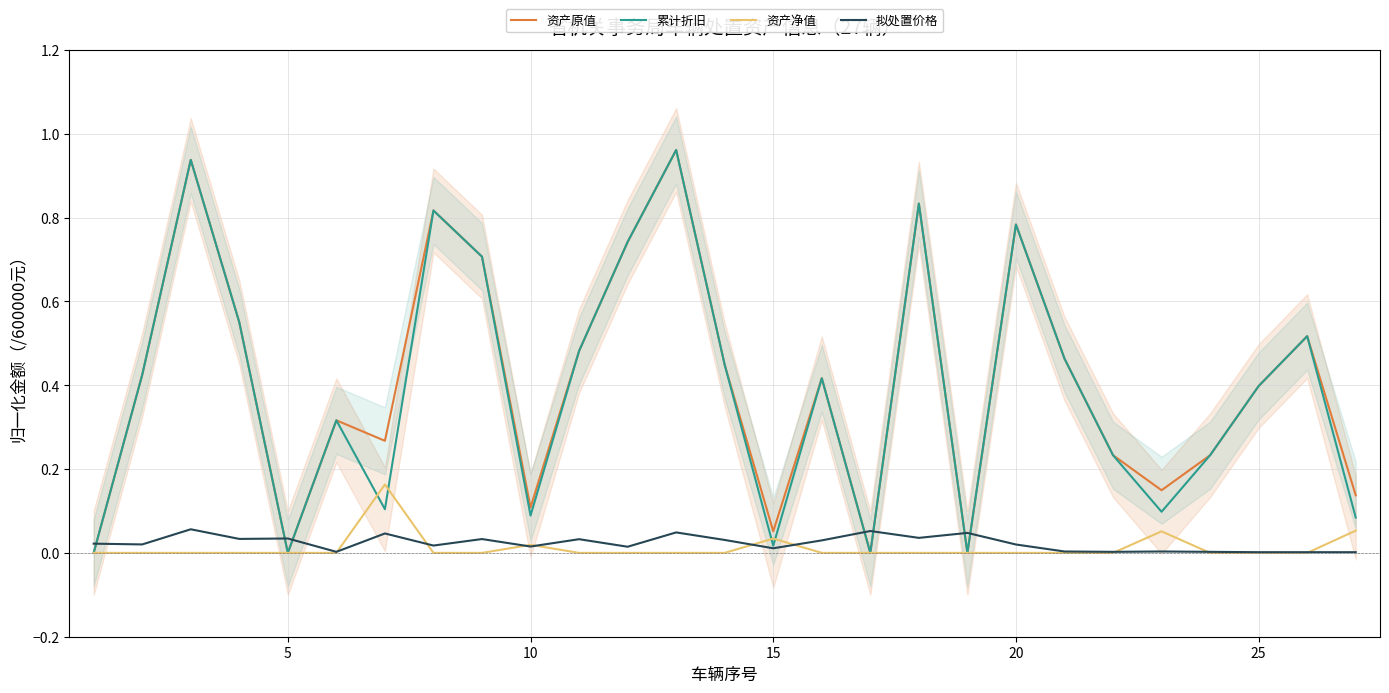

In 拟处置价格, how many points are lower than both neighbors (excluding endpoints)?

9